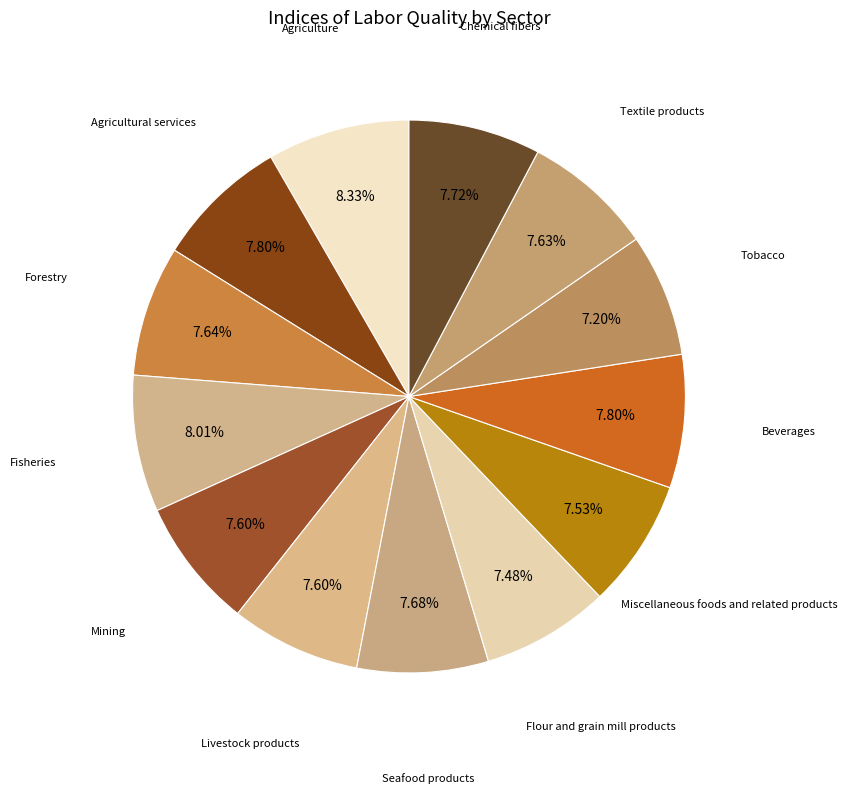

Count the number of slices in the pie.

13